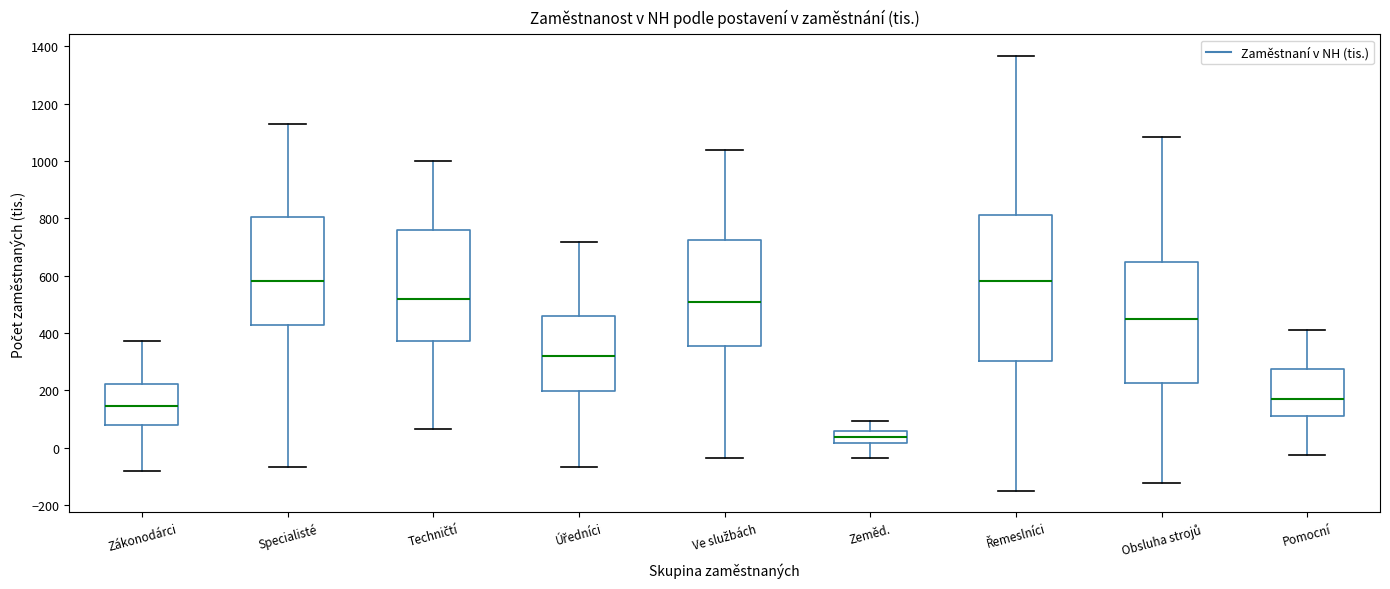

Reading left to right, read every box against the y-axis: the position of its median line, the range the box covers, and the ends of its whiskers. The values are not printed on the chart, so give them approximately, as read against the axis.

Zákonodárci: median 140, box 80 to 220, whiskers -80 to 380
Specialisté: median 580, box 420 to 800, whiskers -60 to 1120
Techničtí: median 520, box 380 to 760, whiskers 60 to 1000
Úředníci: median 320, box 200 to 460, whiskers -60 to 720
Ve službách: median 500, box 360 to 720, whiskers -40 to 1040
Zeměd.: median 40, box 20 to 60, whiskers -40 to 100
Řemeslníci: median 580, box 300 to 820, whiskers -140 to 1360
Obsluha strojů: median 440, box 220 to 640, whiskers -120 to 1080
Pomocní: median 180, box 100 to 280, whiskers -20 to 420